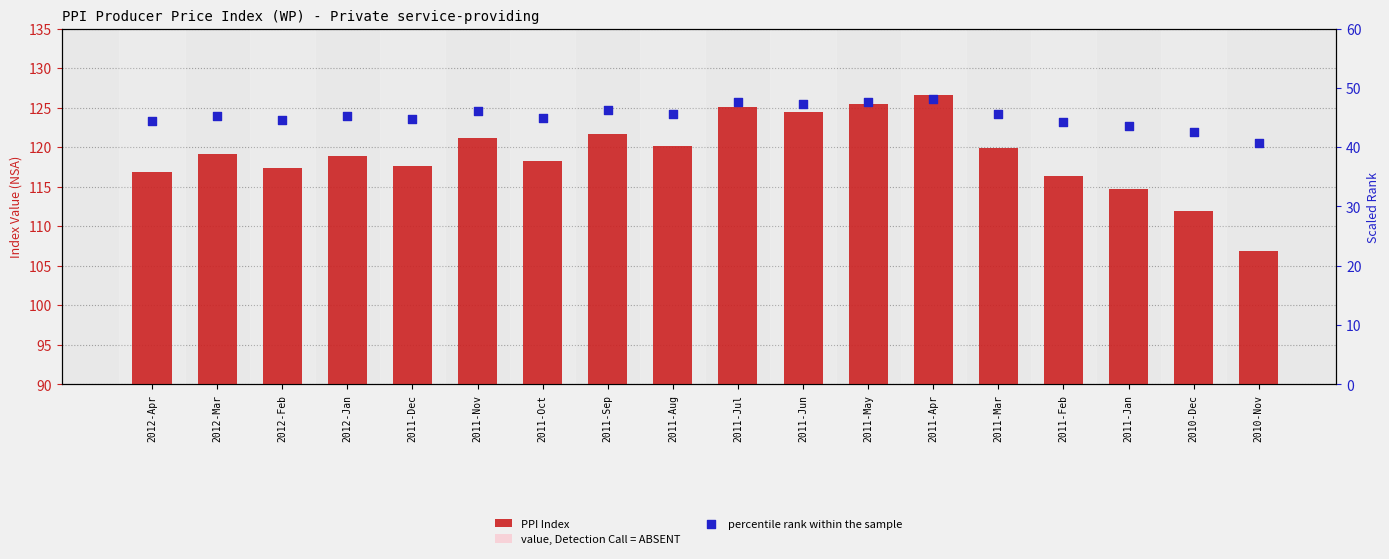

Which series has the widest spread of Y values?

PPI Index